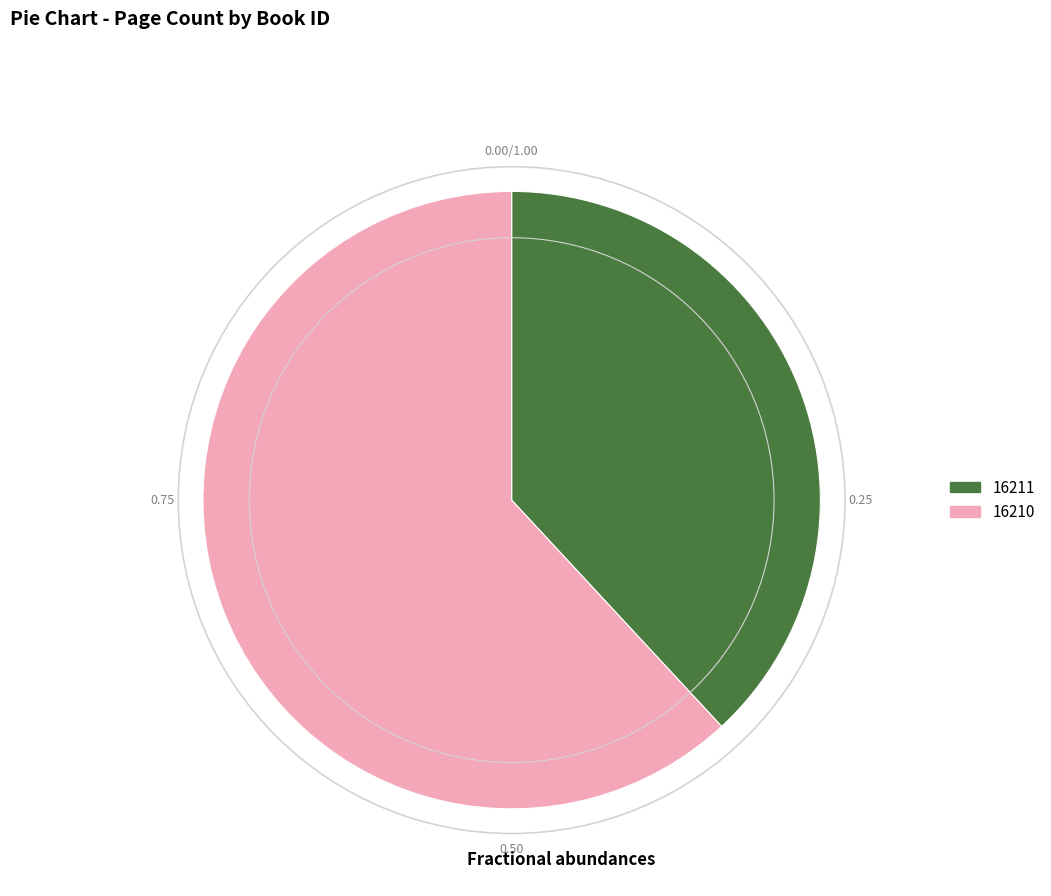

The 16211 slice represents 45% of the pie. True or false?

False